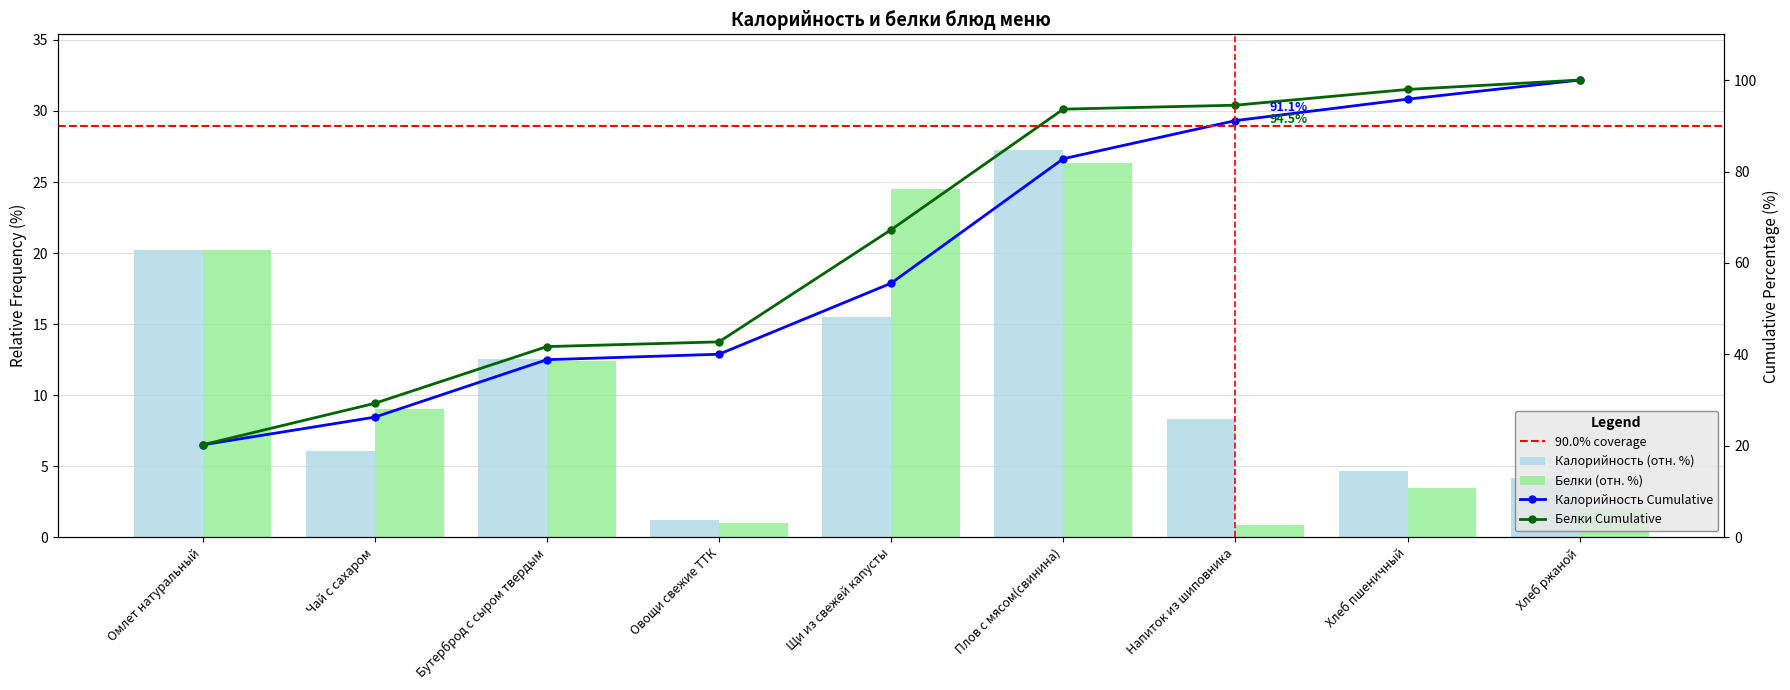

At Щи из свежей капусты, list the series in order from smallest to largest.

Калорийность, Белки